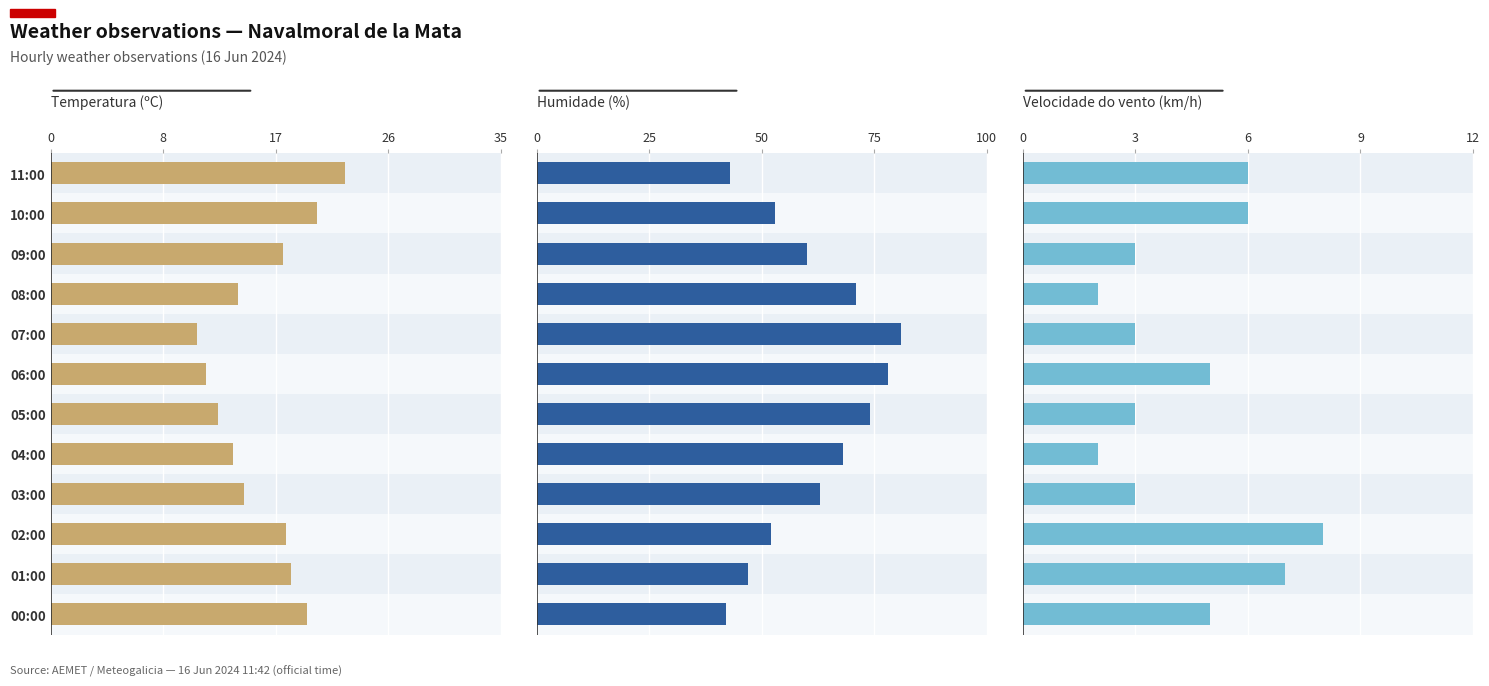

Between 09:00 and 01:00, which series saw the biggest shift?

Humidade (%)